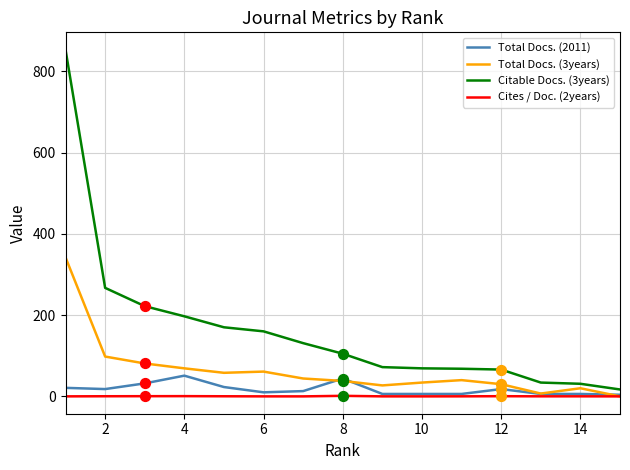

Which series has the largest range (max minus min)?

Citable Docs. (3years)